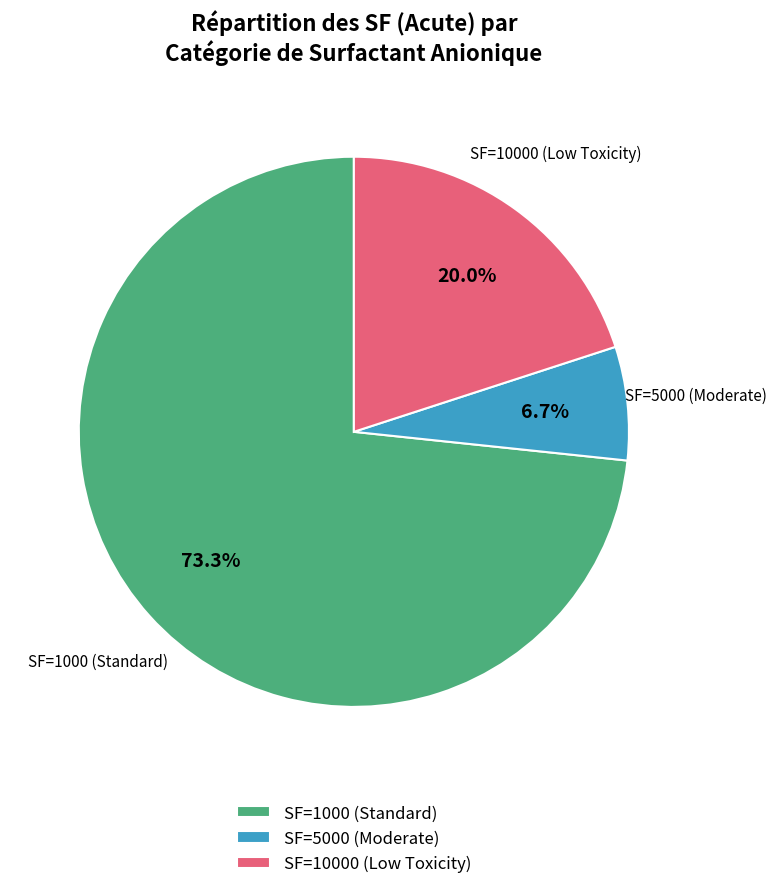

Does SF=1000 (Standard) represent more than half of the total?

Yes